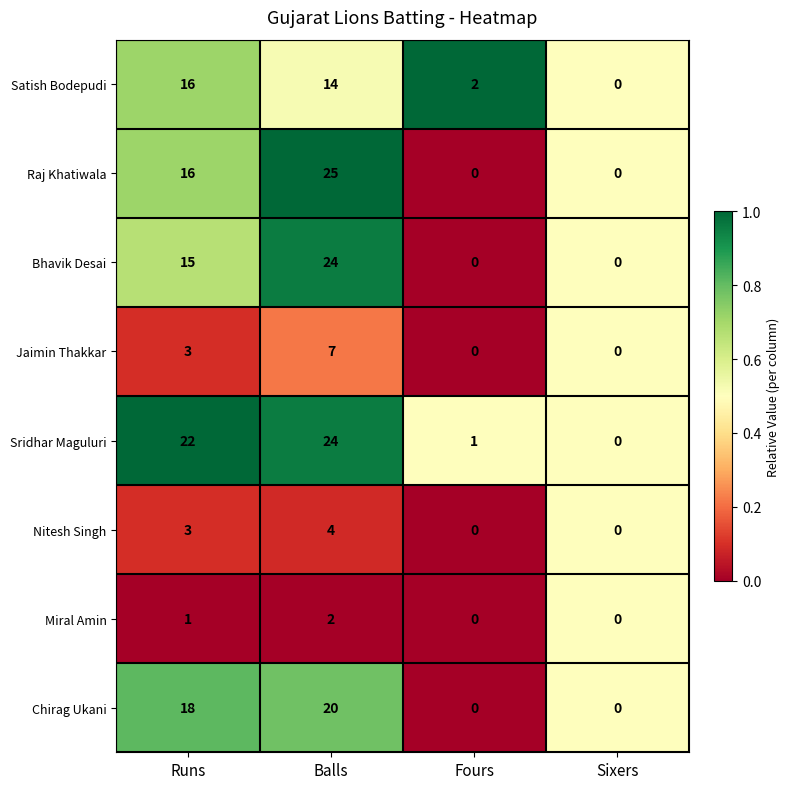

Which series has the largest total across all categories?

Sridhar Maguluri